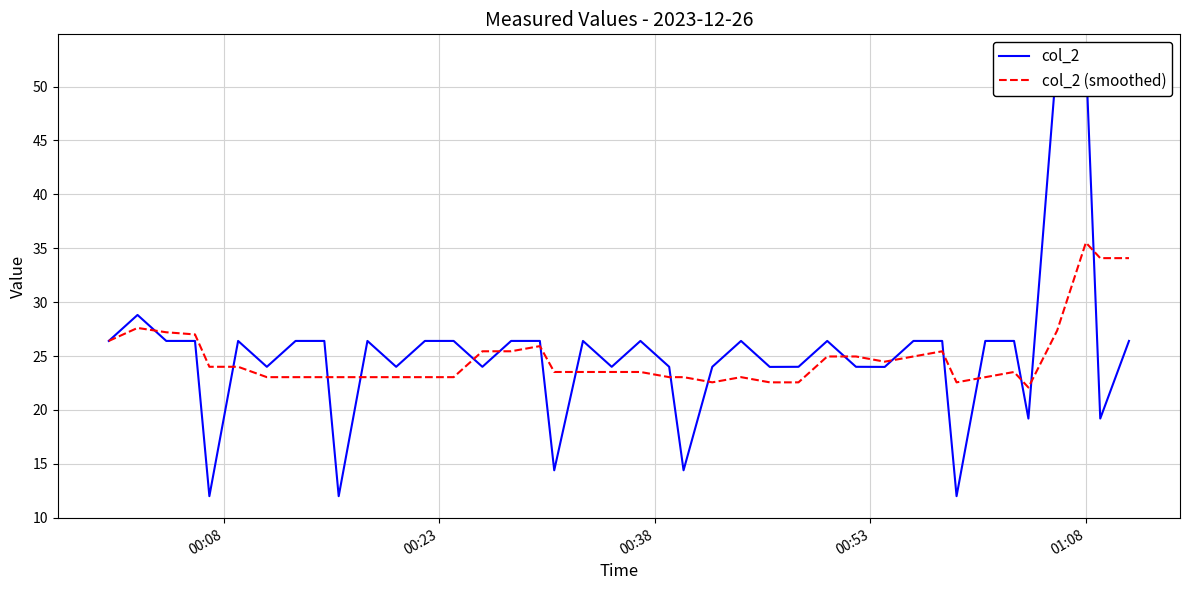

What is the highest value of the col_2 (smoothed) series?

35.5